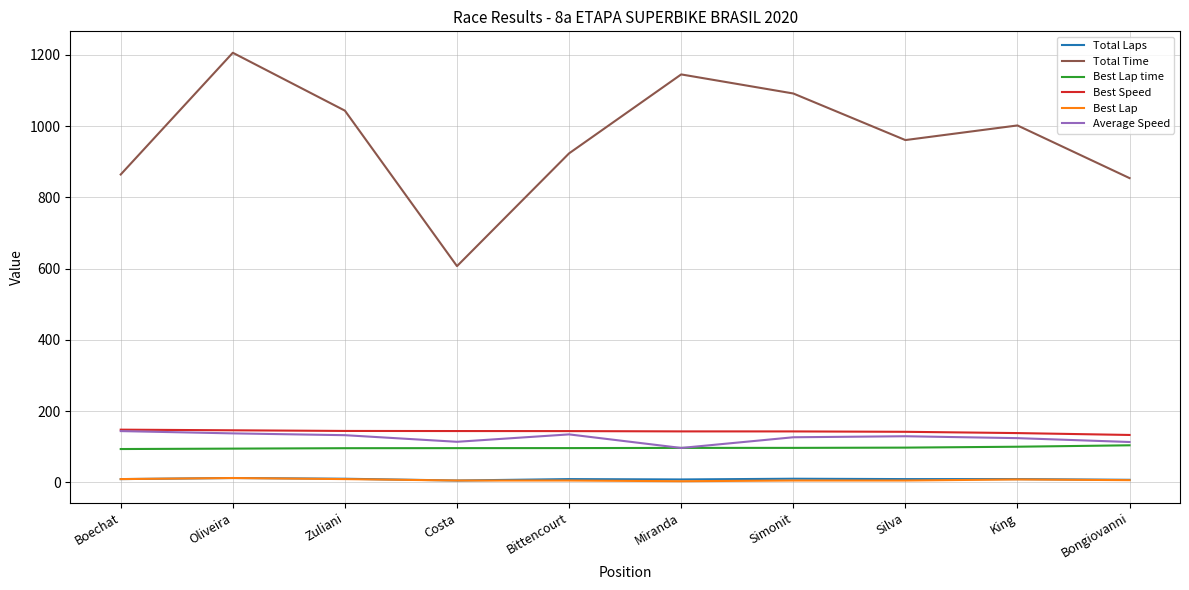

What position from the left is King?

9